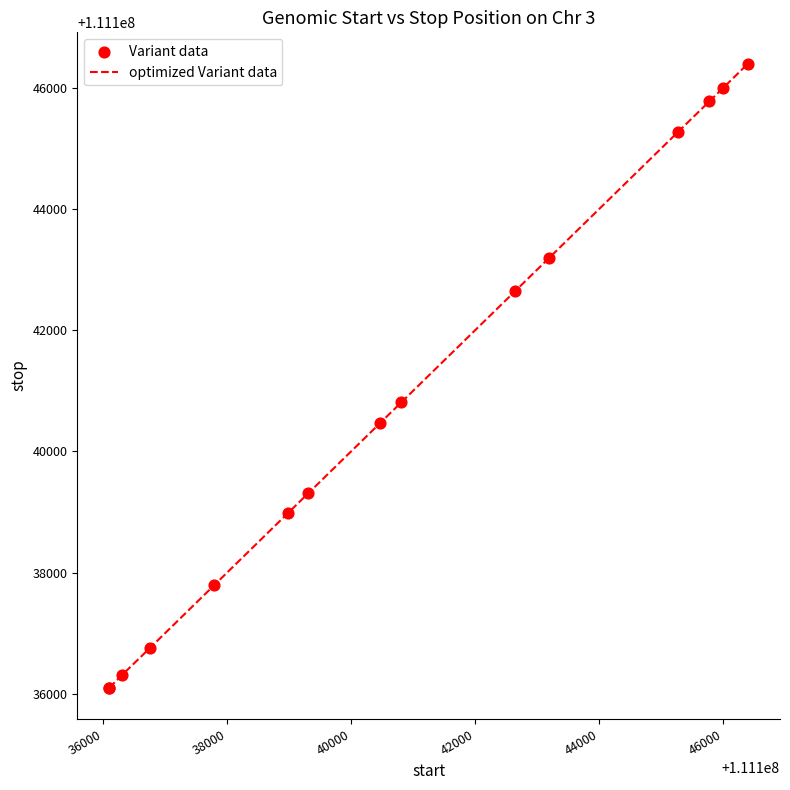

What is the difference between the maximum and minimum values?

10300